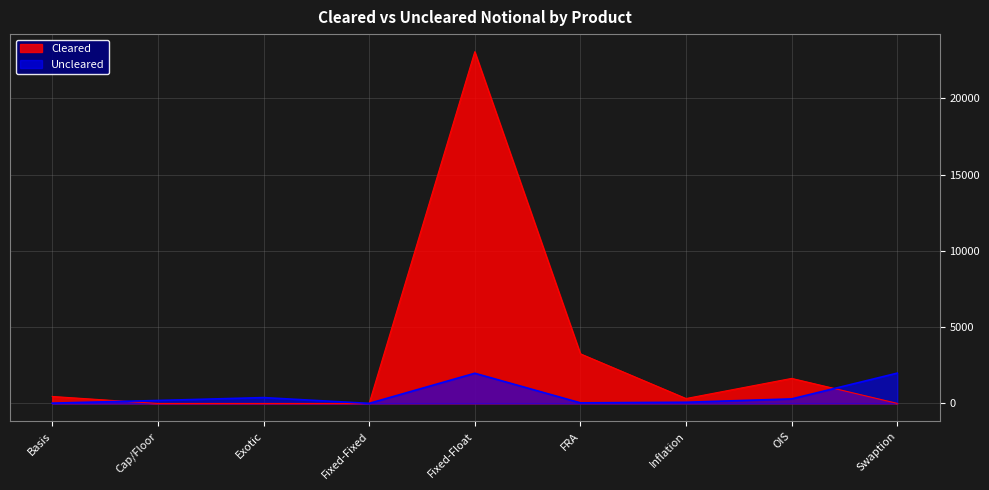

What is the difference between the maximum and second lowest values in the Cleared series?

23069